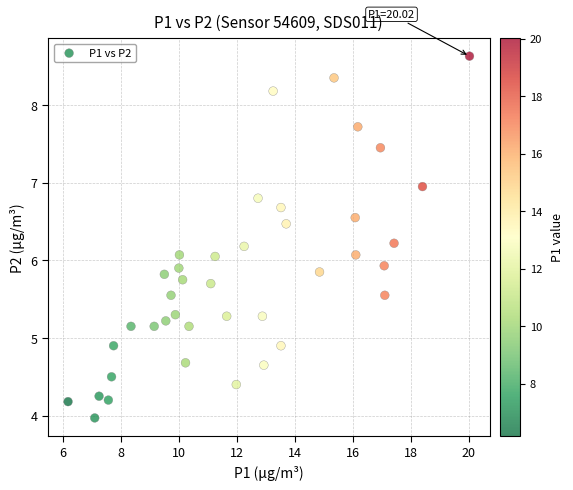

What is the range of X values (max minus min)?

13.8